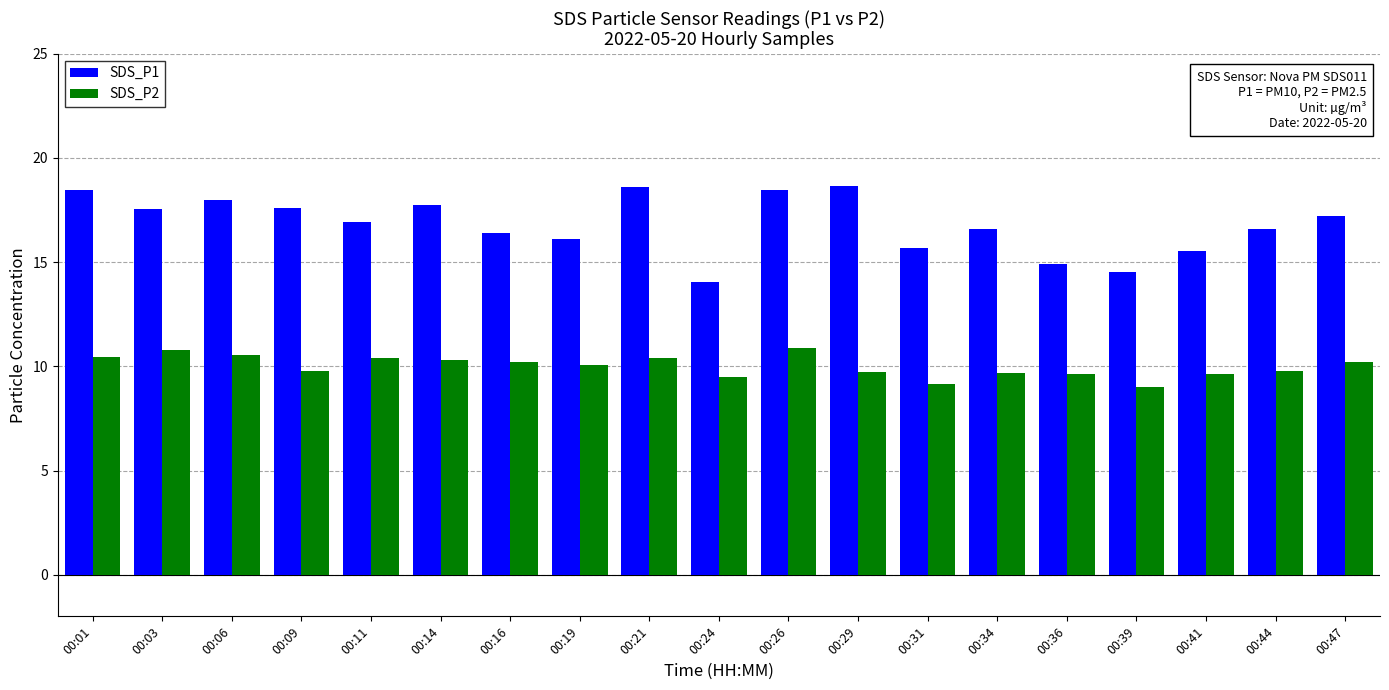

What is the difference between the SDS_P2 values at 00:19 and 00:44?

0.3